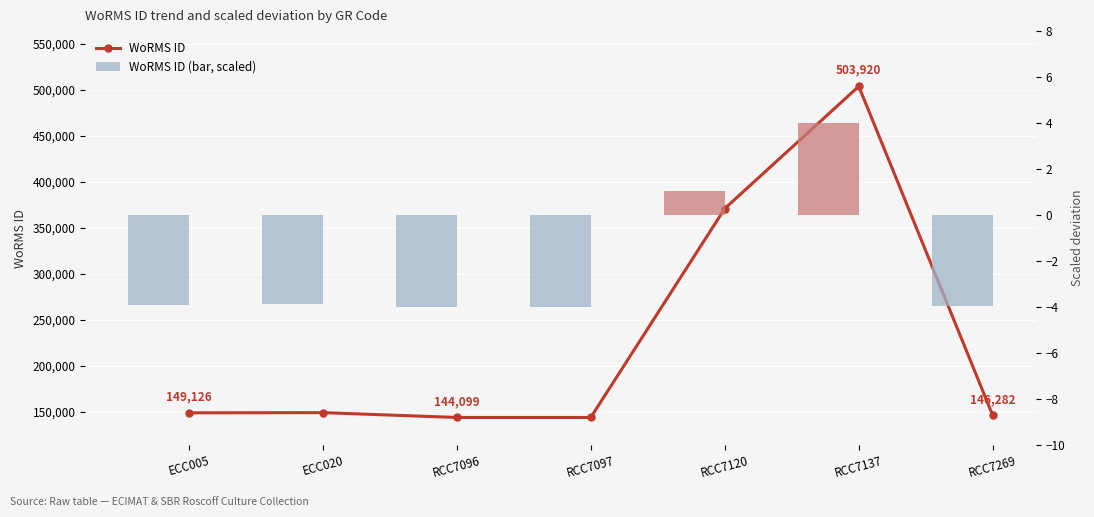

What are all the series names shown in the legend?

WoRMS ID, WoRMS ID (bar, scaled)